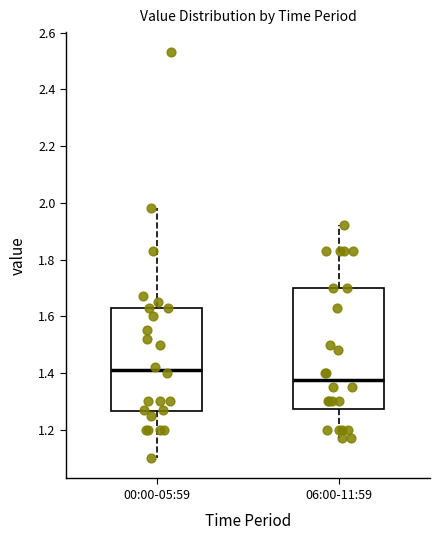

Reading left to right, transcribe this box plot: for each box, give where its median line is, the range the box spans, and where its two whiskers end, as read against the y-axis. The values are not printed on the chart, so give them approximately, as read against the axis.

00:00-05:59: median 1.42, box 1.26 to 1.64, whiskers 1.10 to 1.98
06:00-11:59: median 1.38, box 1.28 to 1.70, whiskers 1.18 to 1.92